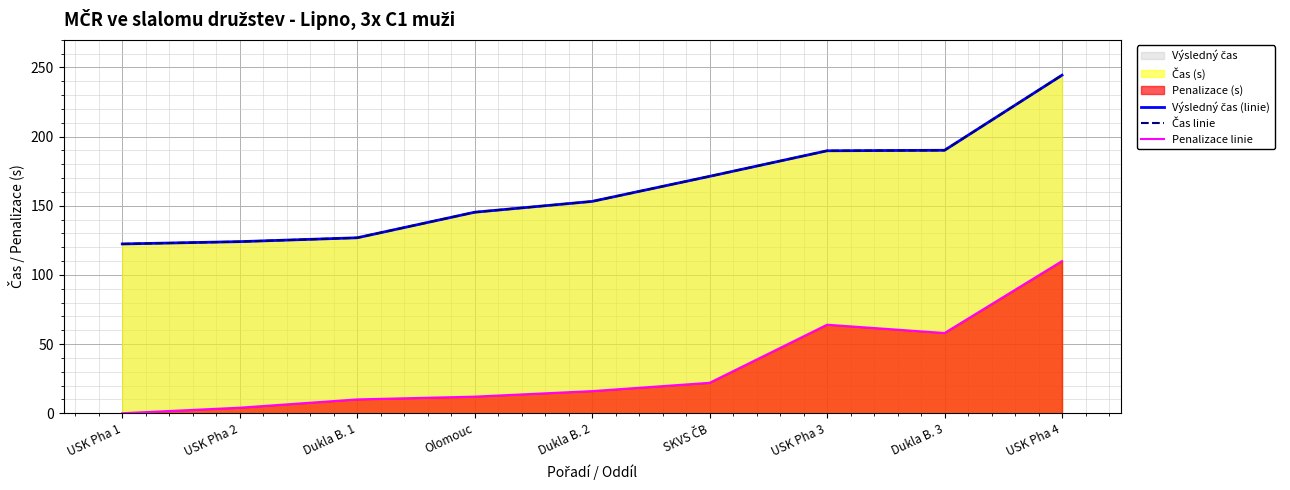

What is the difference between the Výsledný čas (linie) values at Dukla B. 3 and USK Pha 4?

54.3